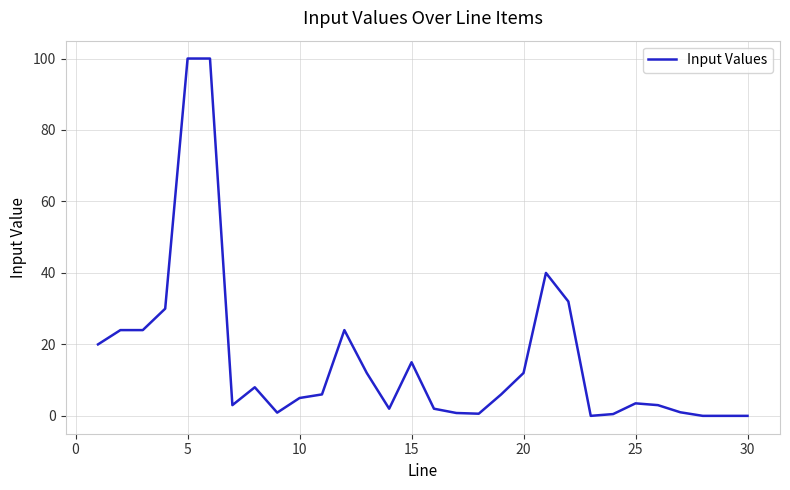

What is the maximum value shown in the chart?

100.0